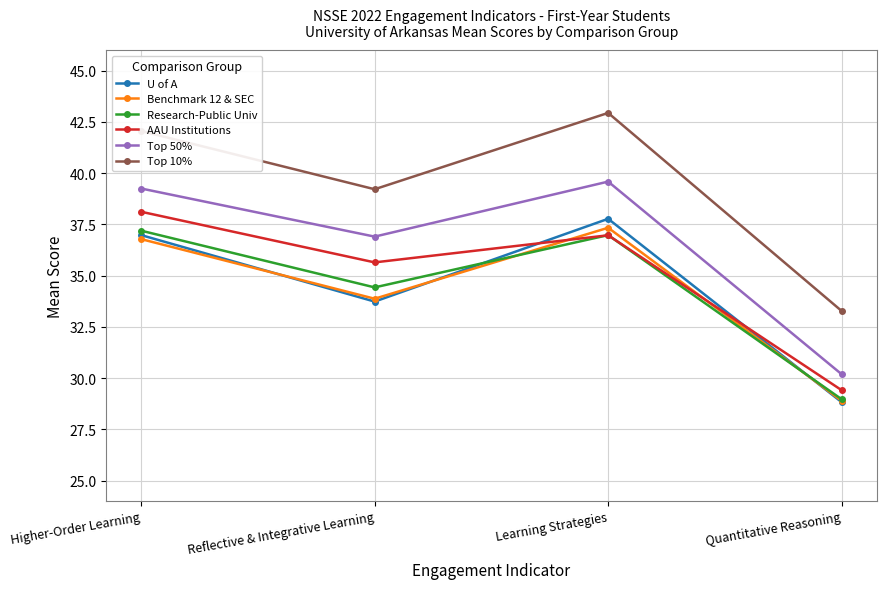

True or false: Research-Public Univ has more than 1 interior local peaks.

False